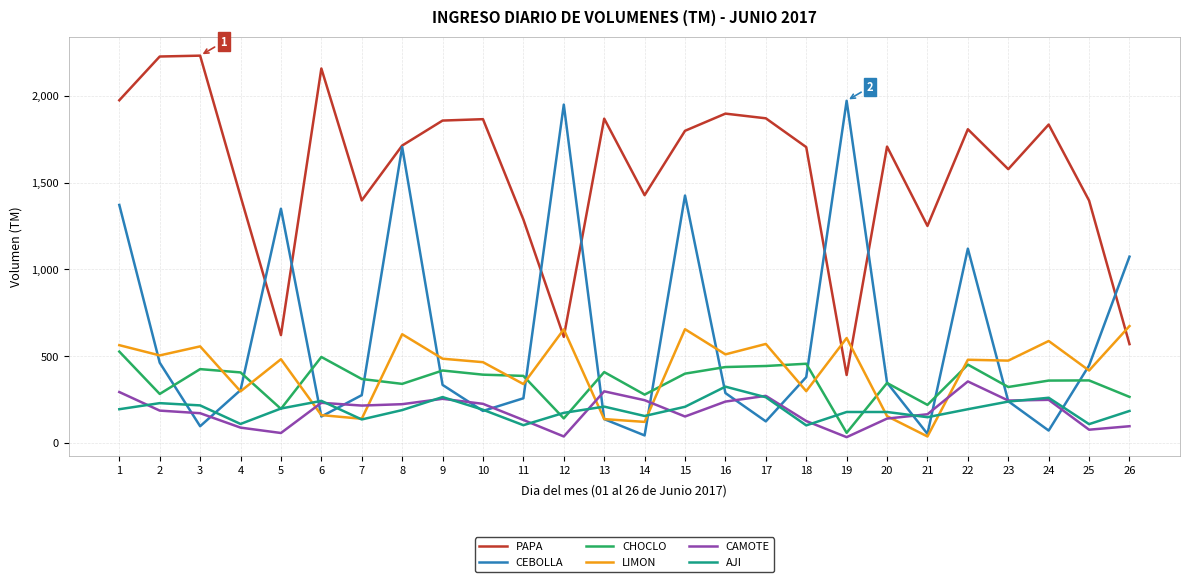

True or false: CHOCLO has a value of 426 at 3.

True